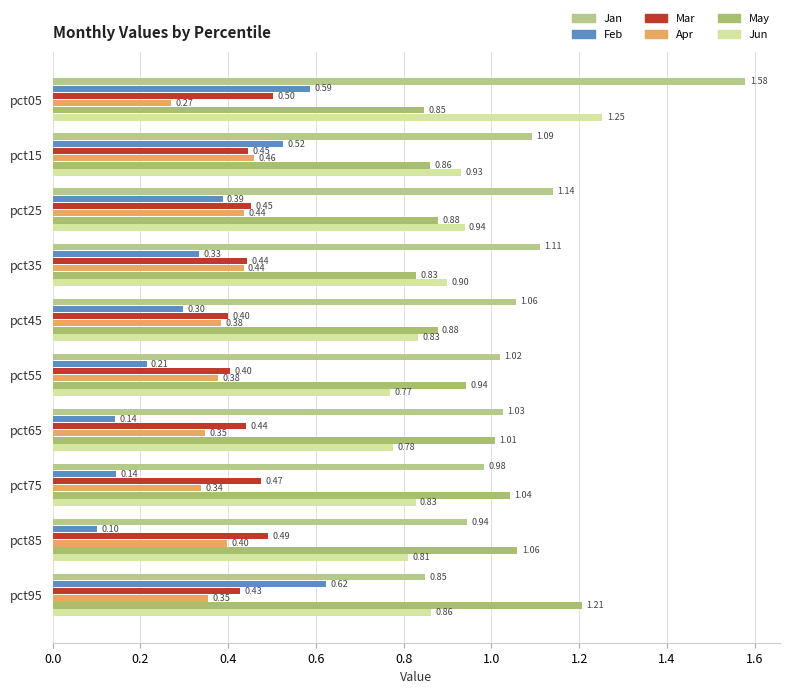

Reading left to right, list all the values displayed in this chart.

Jan: 1.6	1.1	1.1	1.1	1.1	1.0	1.0	1.0	0.9	0.8
Feb: 0.6	0.5	0.4	0.3	0.3	0.2	0.1	0.1	0.1	0.6
Mar: 0.5	0.4	0.5	0.4	0.4	0.4	0.4	0.5	0.5	0.4
Apr: 0.3	0.5	0.4	0.4	0.4	0.4	0.3	0.3	0.4	0.4
May: 0.8	0.9	0.9	0.8	0.9	0.9	1.0	1.0	1.1	1.2
Jun: 1.3	0.9	0.9	0.9	0.8	0.8	0.8	0.8	0.8	0.9